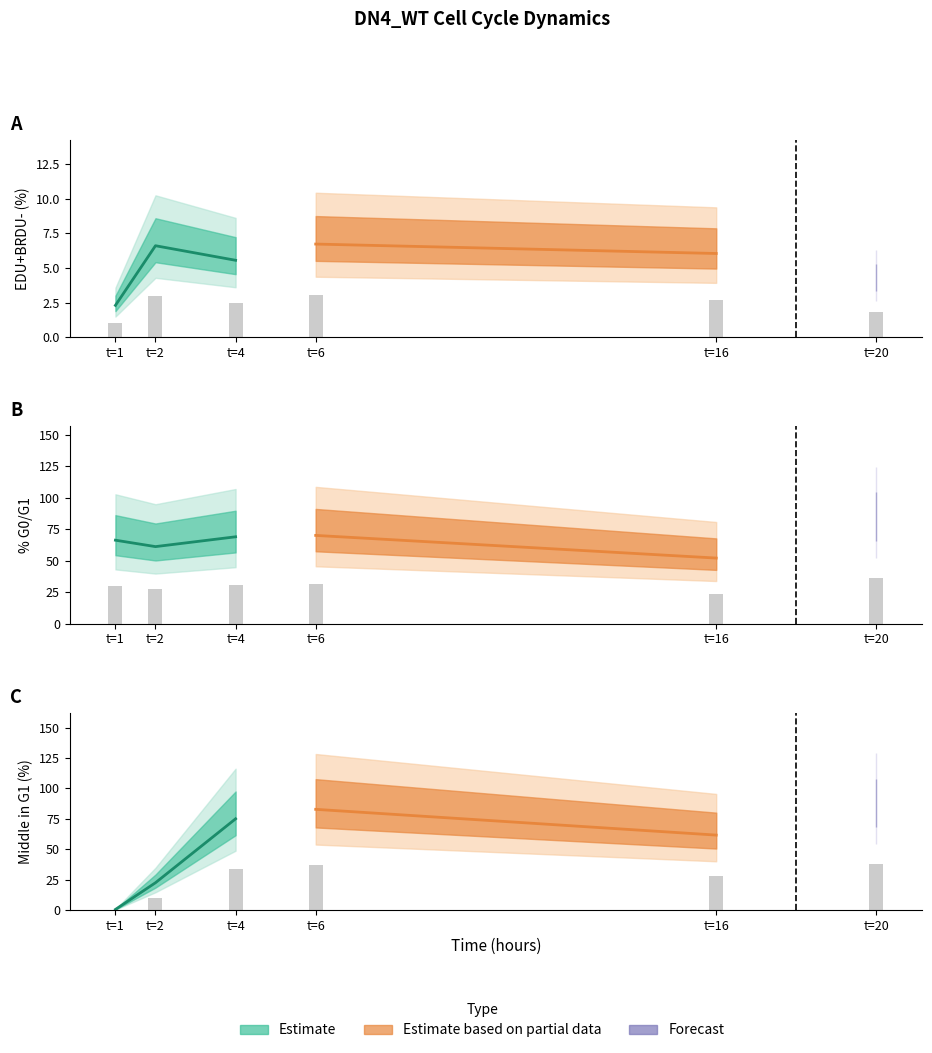

The percentG0G1 series shows 46.6 at t=1. True or false?

False